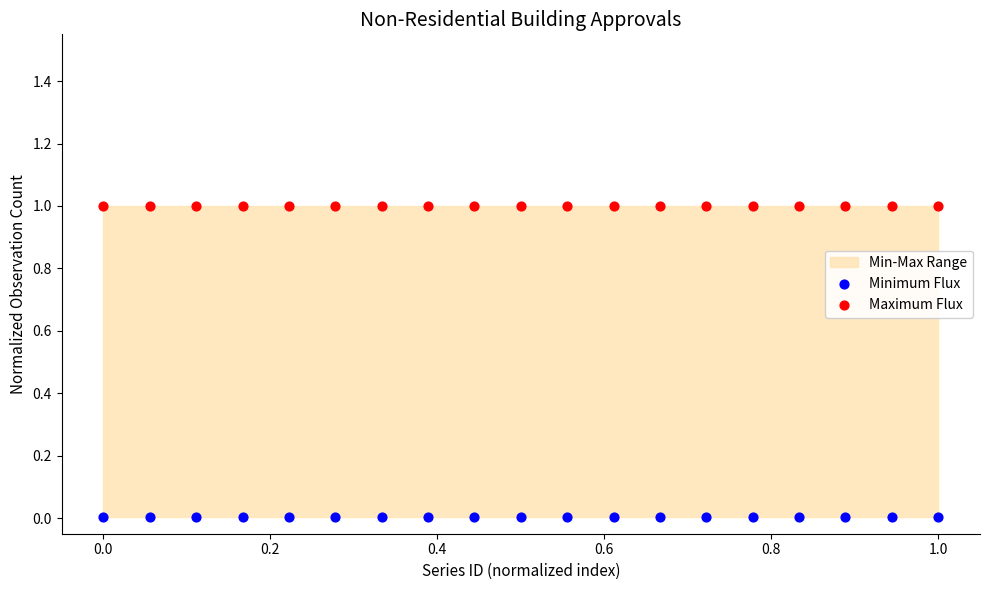

Which series reaches the minimum Y coordinate?

Minimum Flux